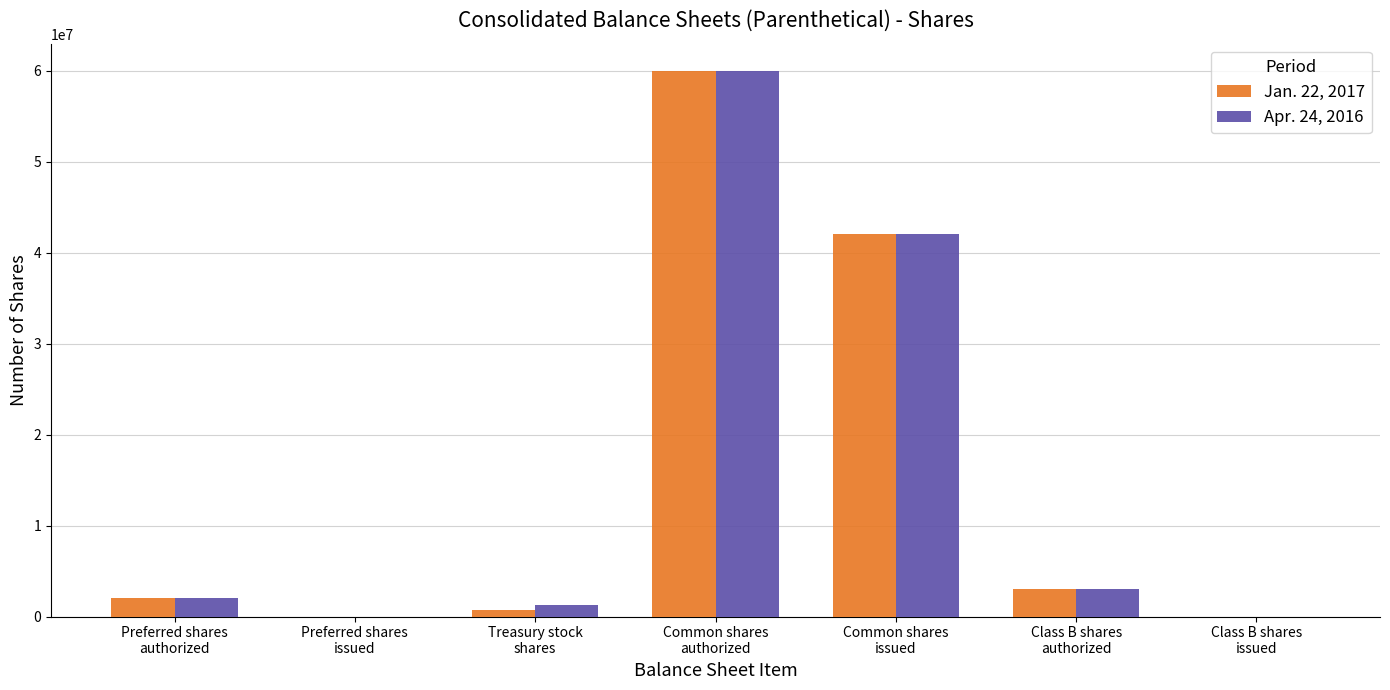

How many groups of bars are there?

7